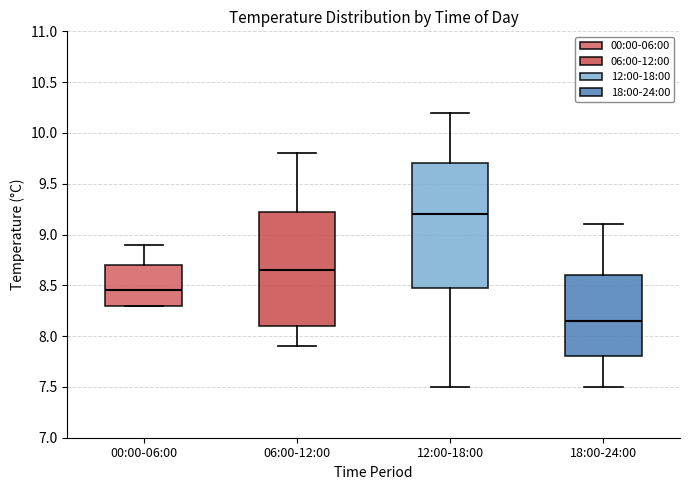

Which box's median line is the highest?

12:00-18:00